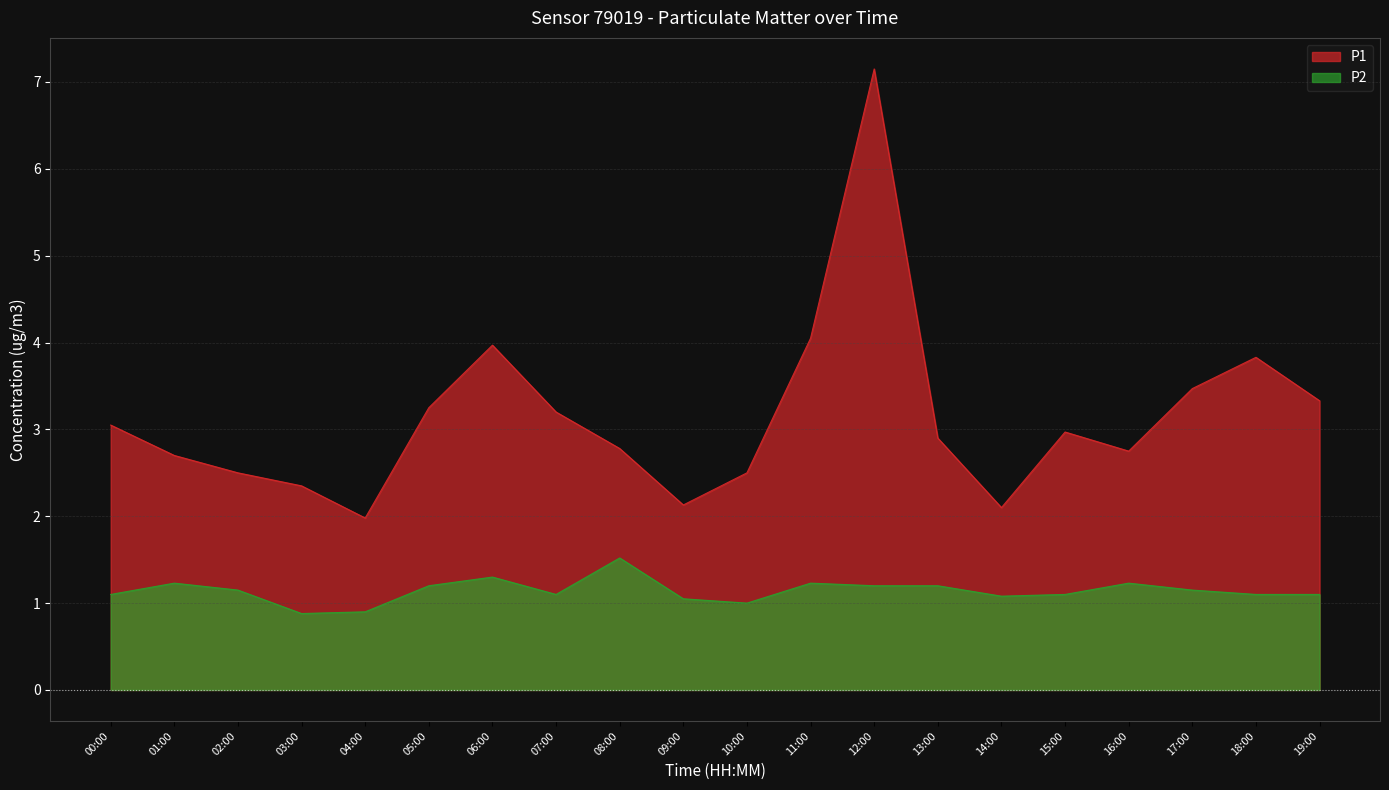

True or false: P2 and P1 cross at least once.

False